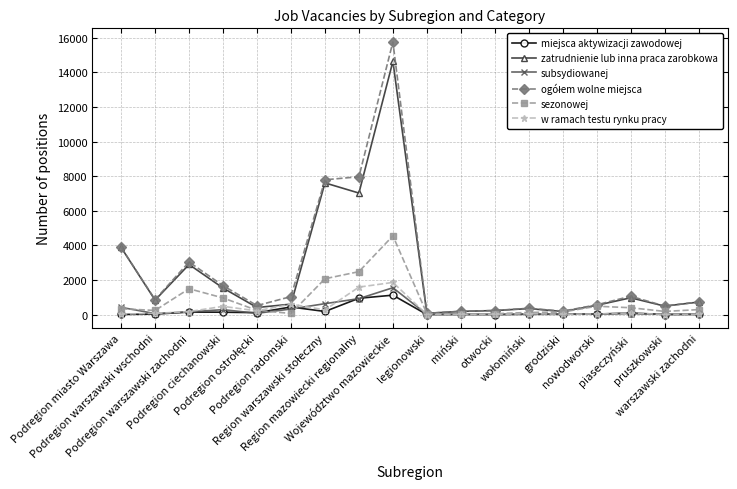

Is it true that w ramach testu rynku pracy equals 1859 at Województwo mazowieckie?

True